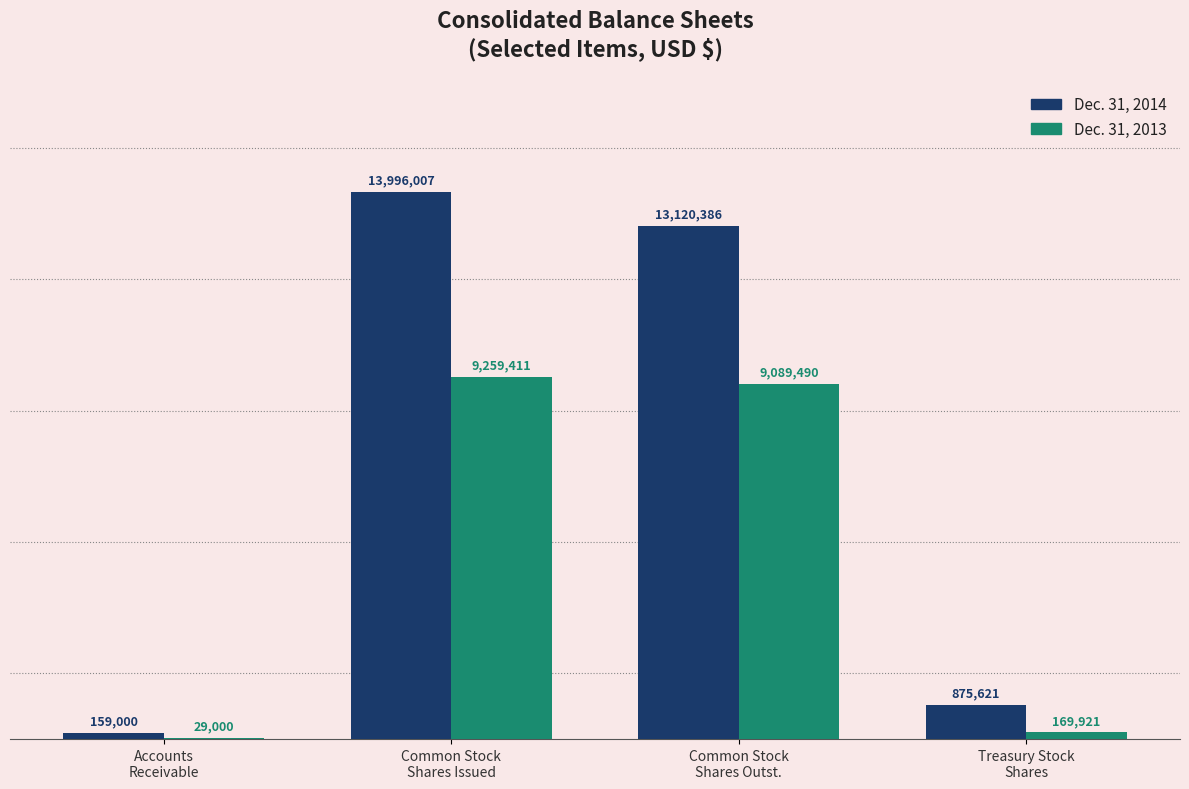

Are the bars horizontal?

No